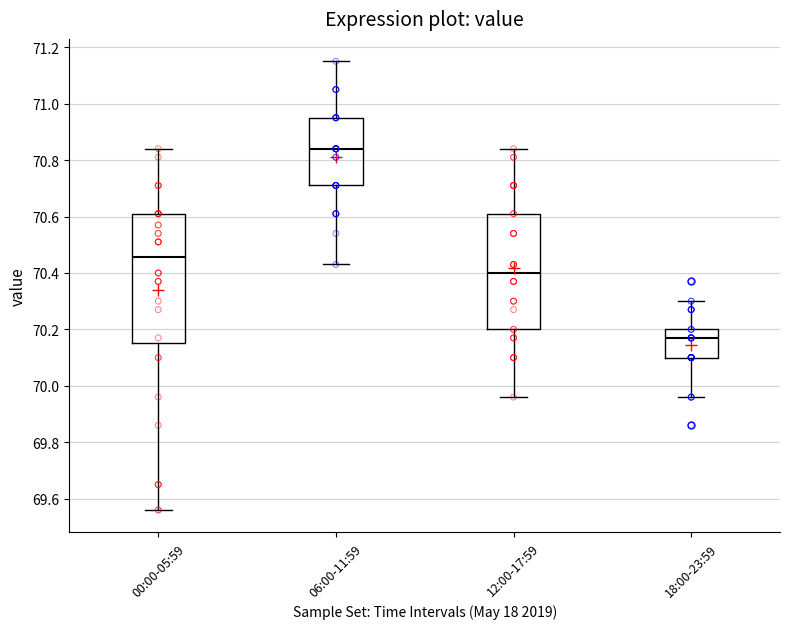

Where is the upper edge of the box for 06:00-11:59 on the y-axis? The values are not printed on the chart, so give them approximately, as read against the axis.

70.96